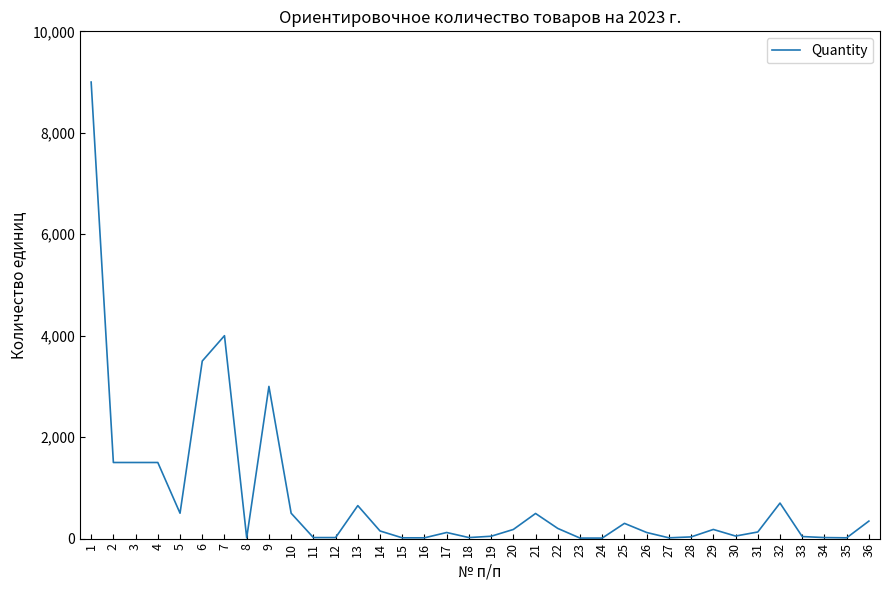

What is the ratio of the value at 3 to the value at 22?

7.5